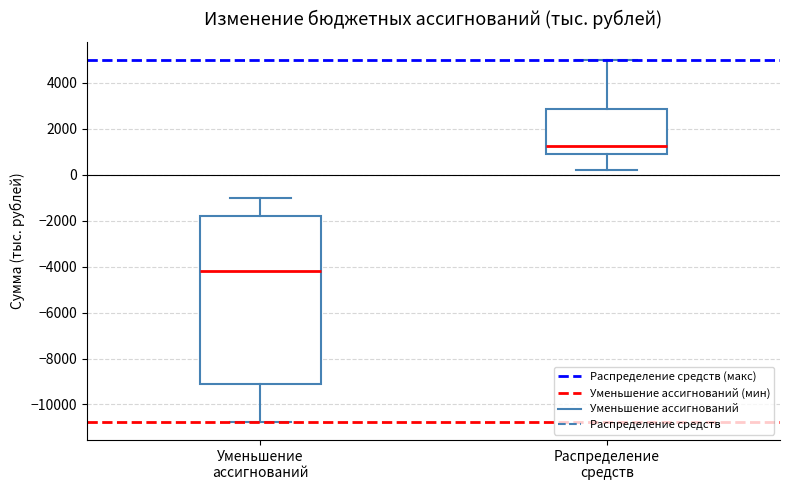

Which box is the tallest, from its lower edge to its upper edge?

Уменьшение ассигнований